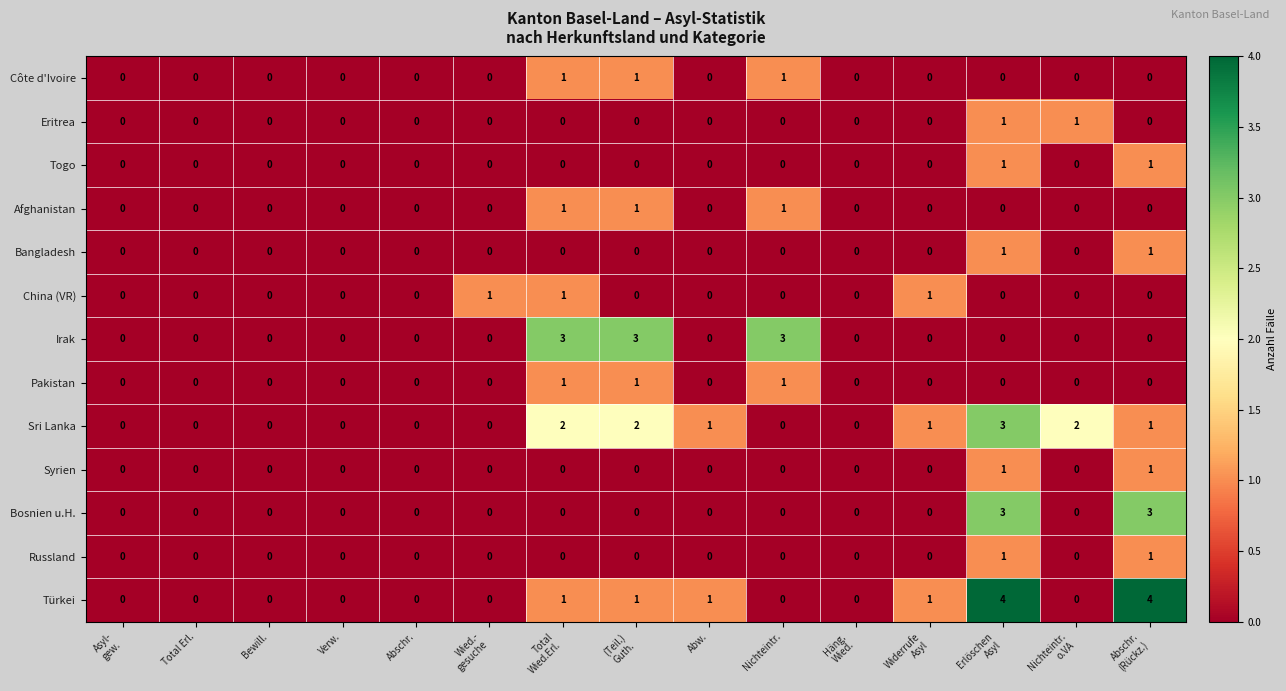

What is the greatest value displayed?

4